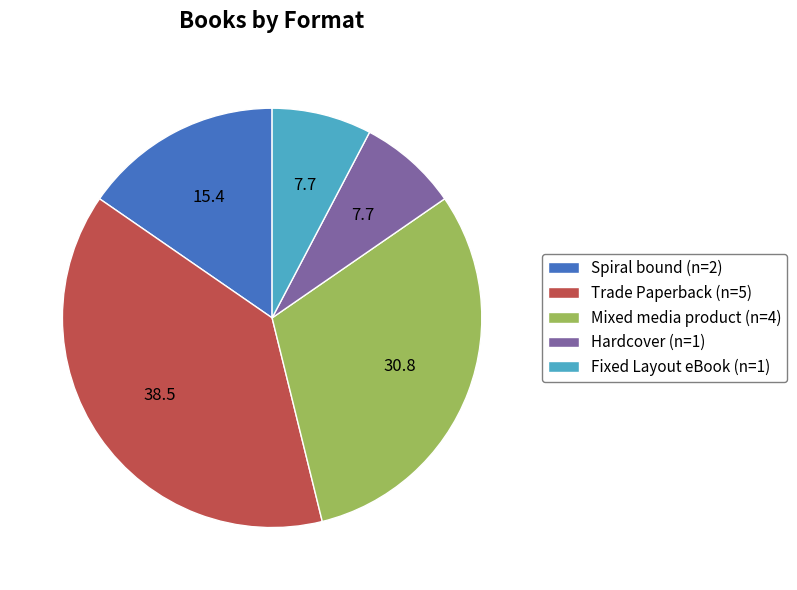

Is it true that Mixed media product (n=4) is 18% of the pie?

False